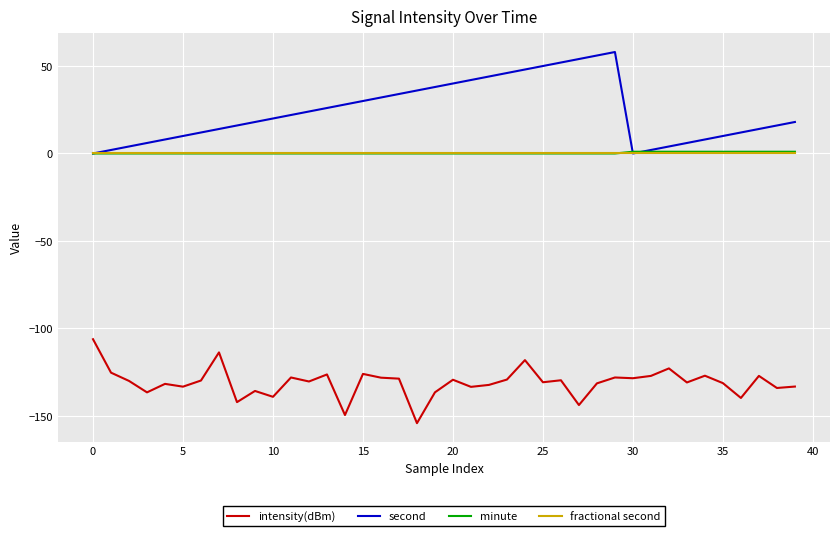

Which series has the widest spread of values?

second